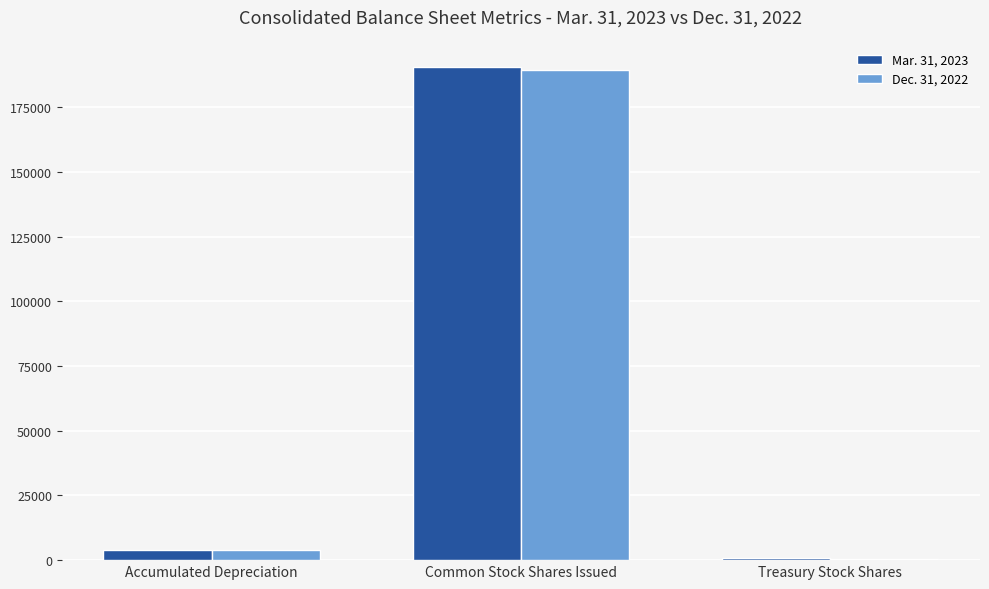

What is the average value of the Dec. 31, 2022 series?

64562